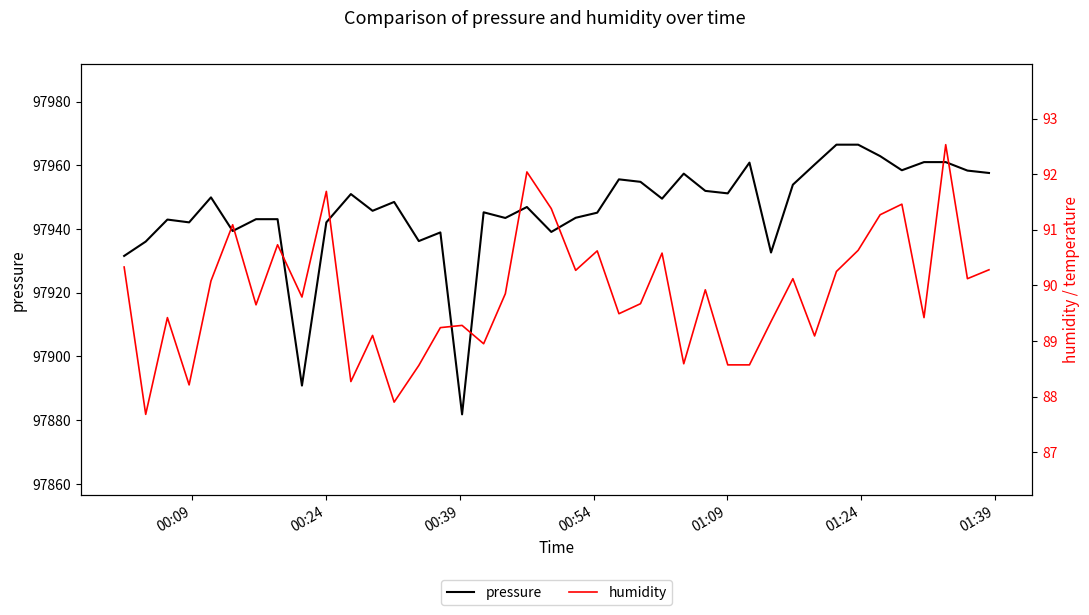

What is the sum of all humidity values?

3594.0